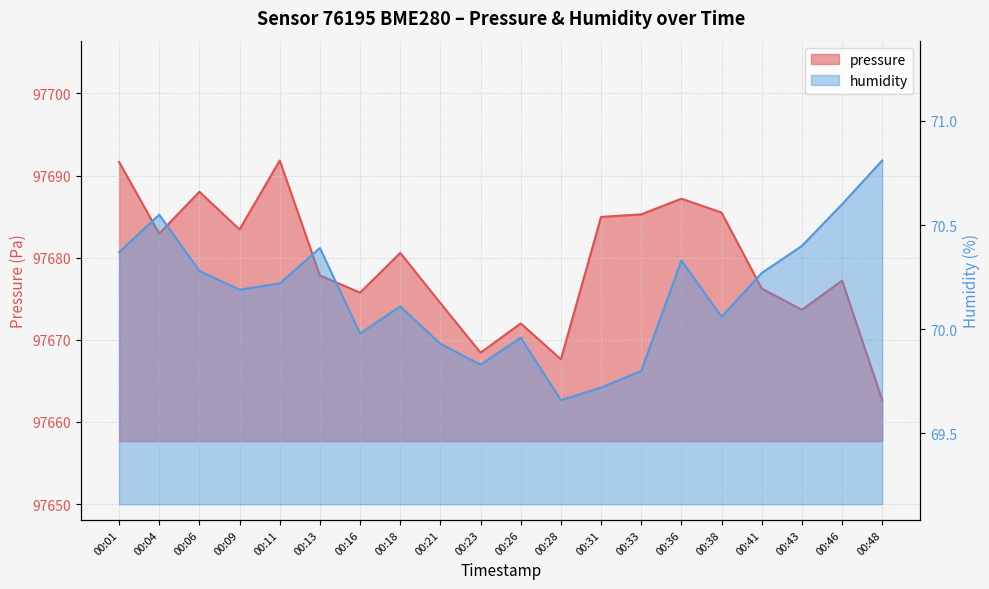

What is the average value of the pressure series?

97679.4